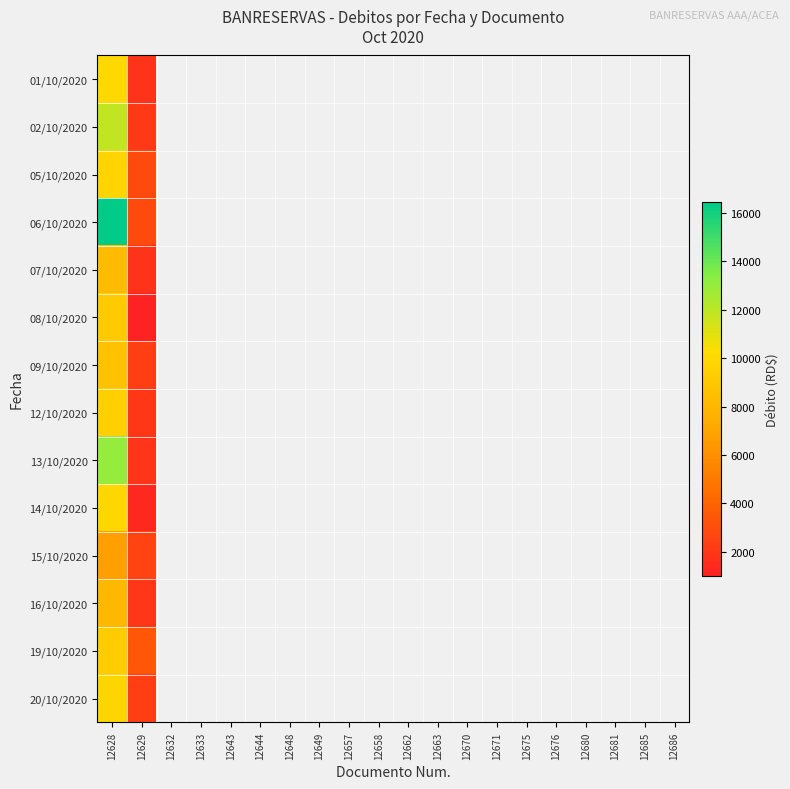

Rank the series by their maximum value, from lowest to highest.

15/10/2020, 16/10/2020, 07/10/2020, 09/10/2020, 08/10/2020, 19/10/2020, 12/10/2020, 05/10/2020, 20/10/2020, 14/10/2020, 01/10/2020, 02/10/2020, 13/10/2020, 06/10/2020